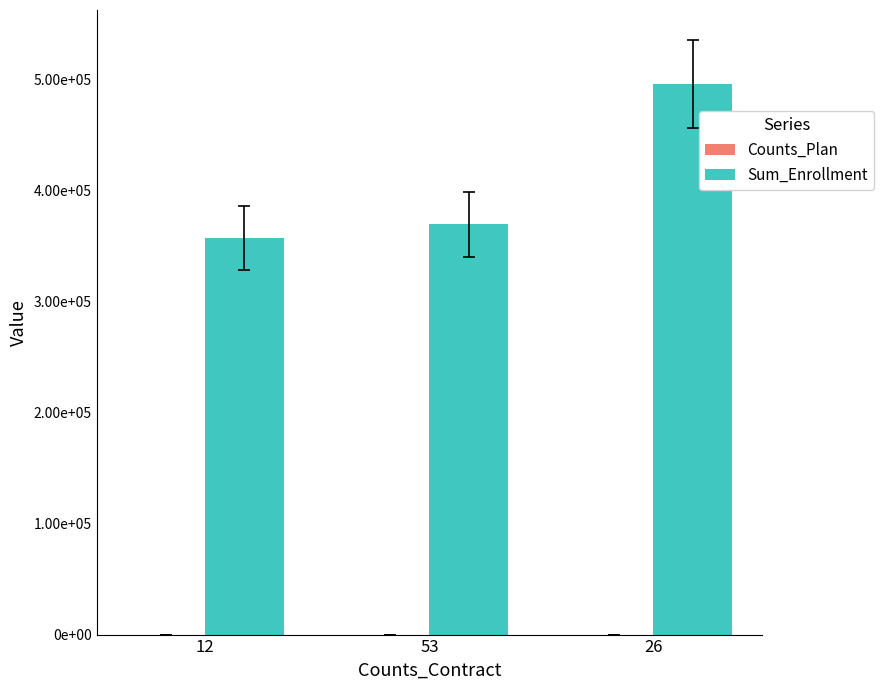

Are the bars grouped side by side (vs. stacked)?

Yes